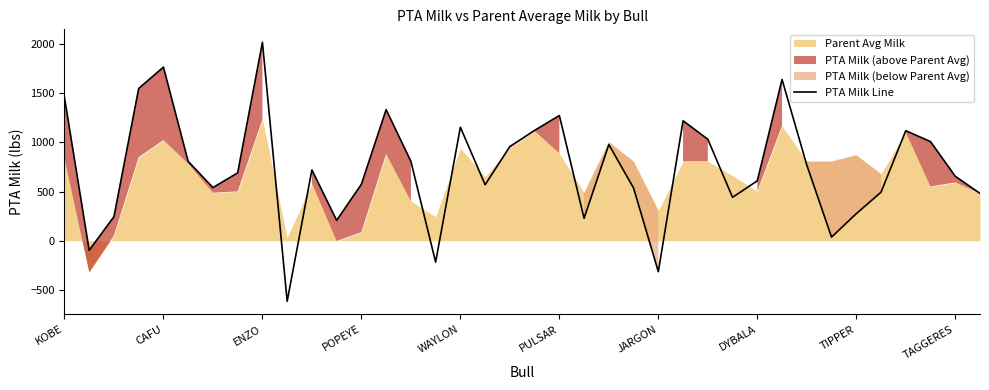

What is the minimum value for PTA Milk Line?

-615